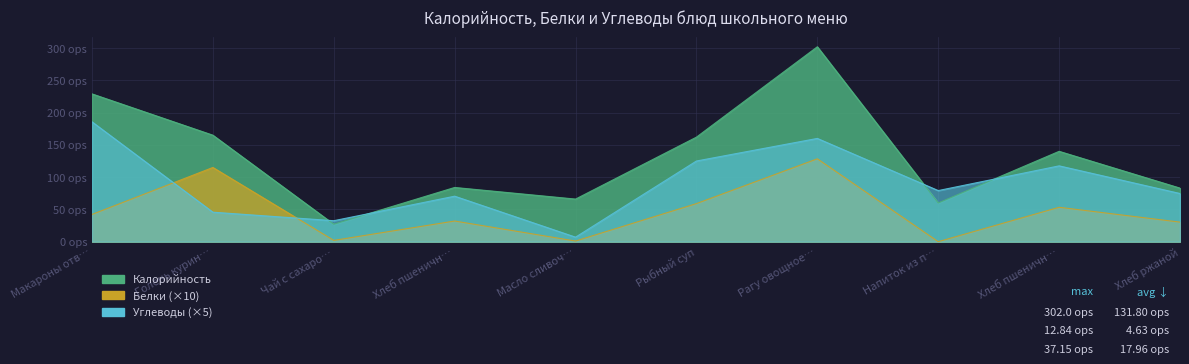

Rank the series at Рагу овощное… from highest to lowest value.

Калорийность, Углеводы, Белки